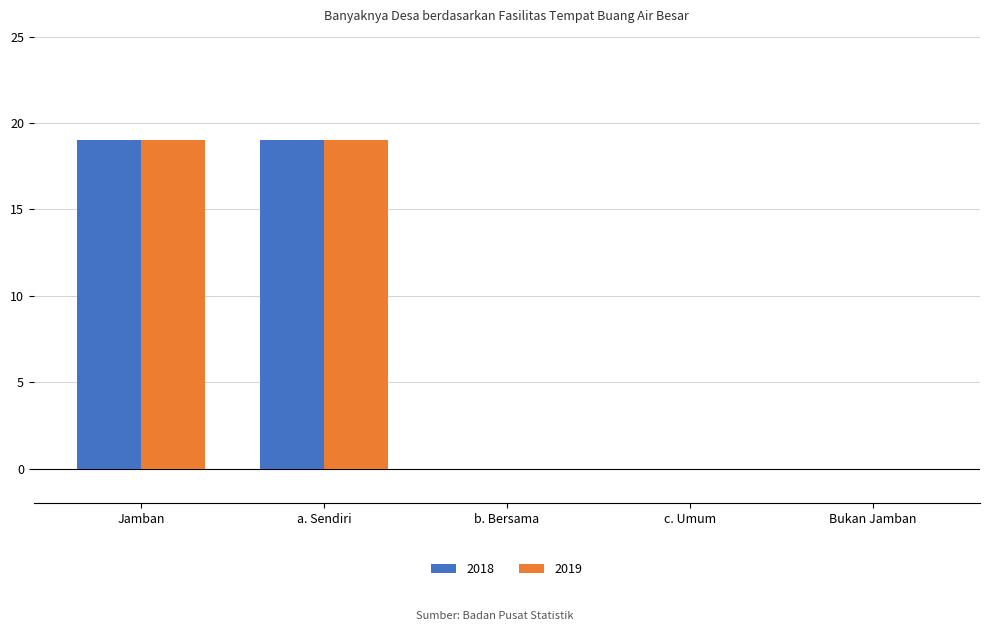

True or false: 2019 has a value of -6 at c. Umum.

False